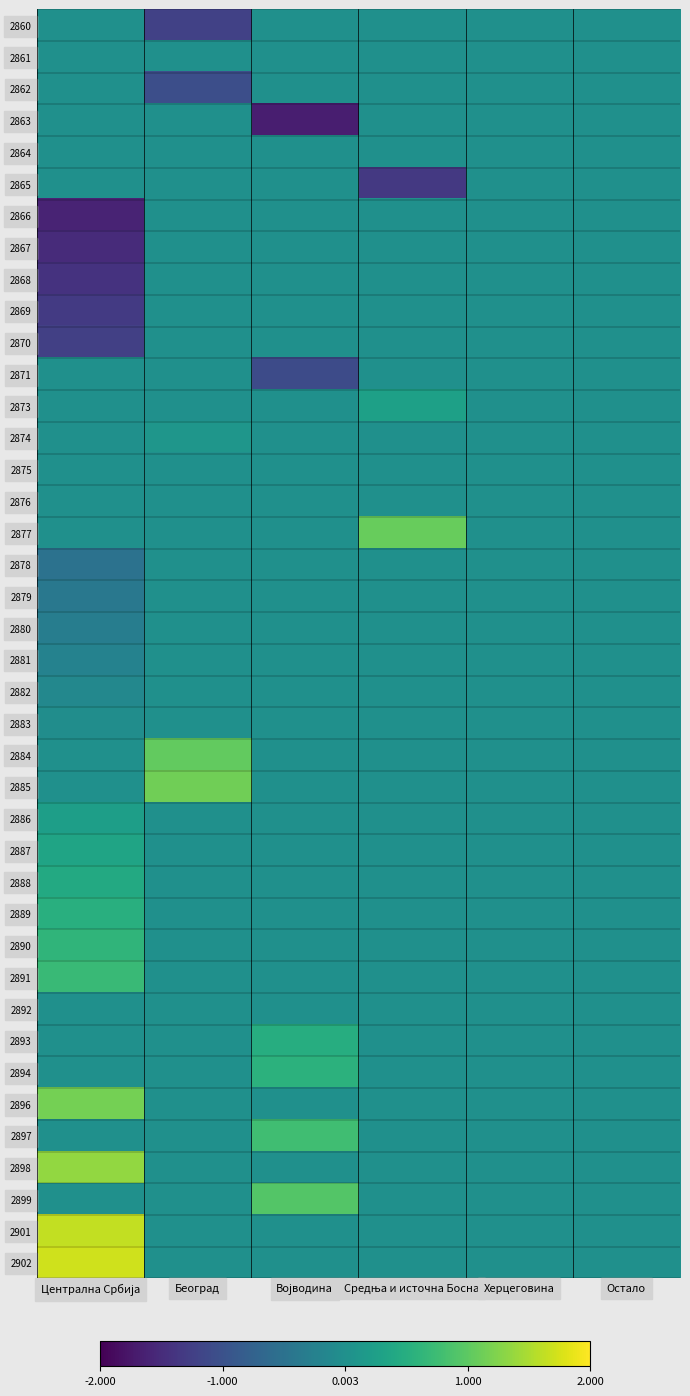

Which has a higher value, Централна Србија or Средња и источна Босна?

Централна Србија